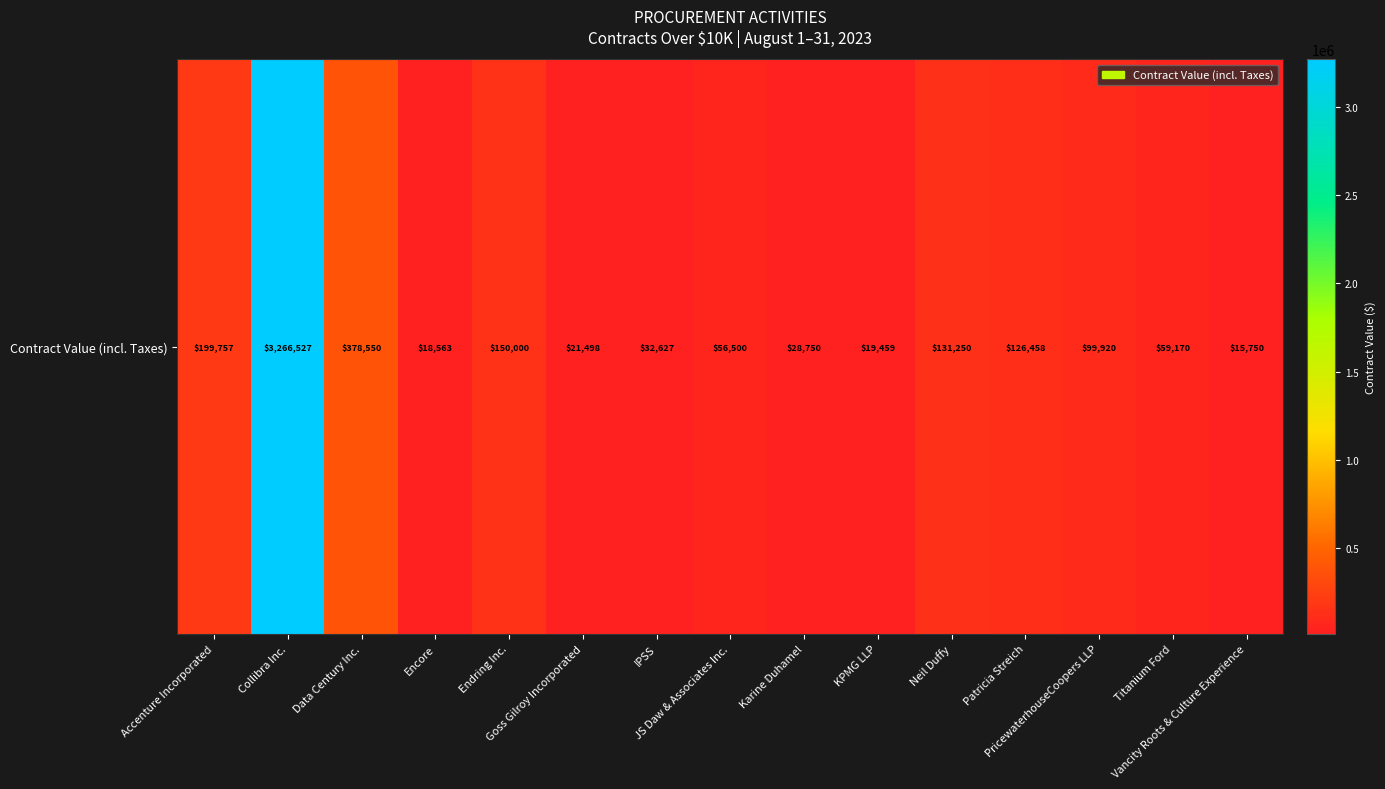

List the labels in order of value, smallest first.

Vancity Roots & Culture Experience, Encore, KPMG LLP, Goss Gilroy Incorporated, Karine Duhamel, IPSS, JS Daw & Associates Inc., Titanium Ford, PricewaterhouseCoopers LLP, Patricia Streich, Neil Duffy, Endring Inc., Accenture Incorporated, Data Century Inc., Collibra Inc.